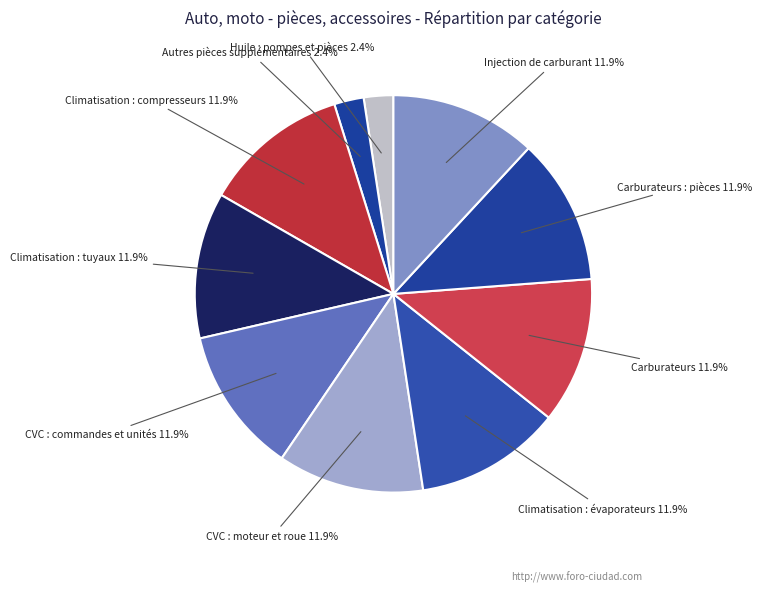

Approximately how many times larger is the value at Injection de carburant compared to Climatisation : tuyaux?

1.0